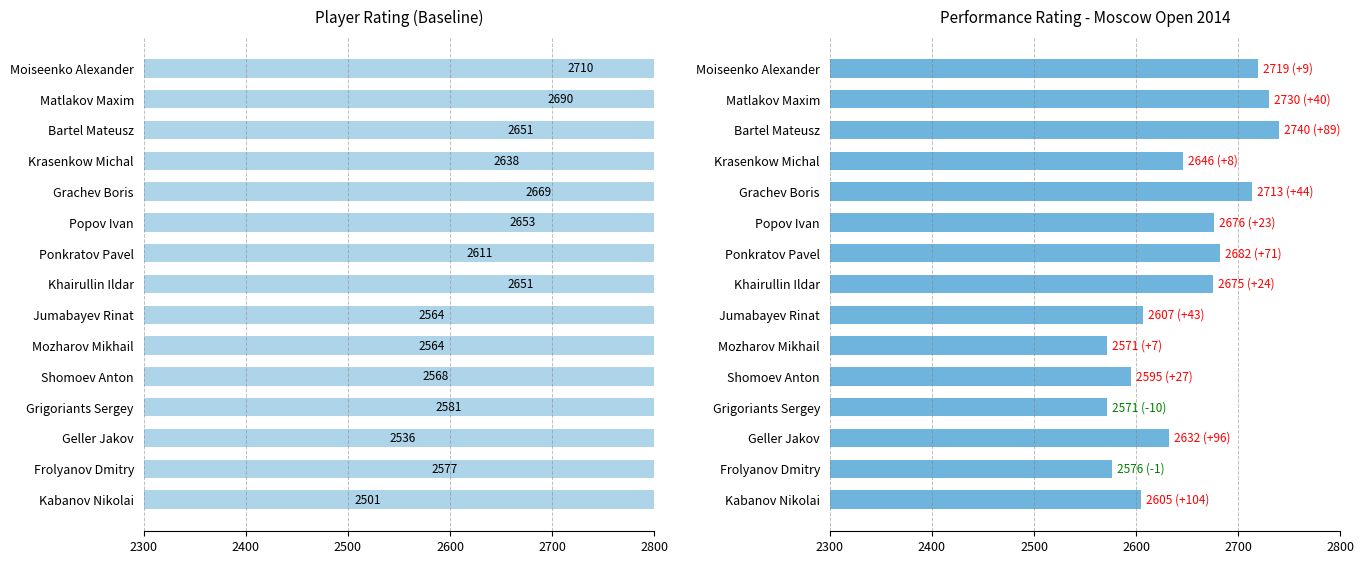

True or false: Rating has a value of 2651 at Bartel Mateusz.

True